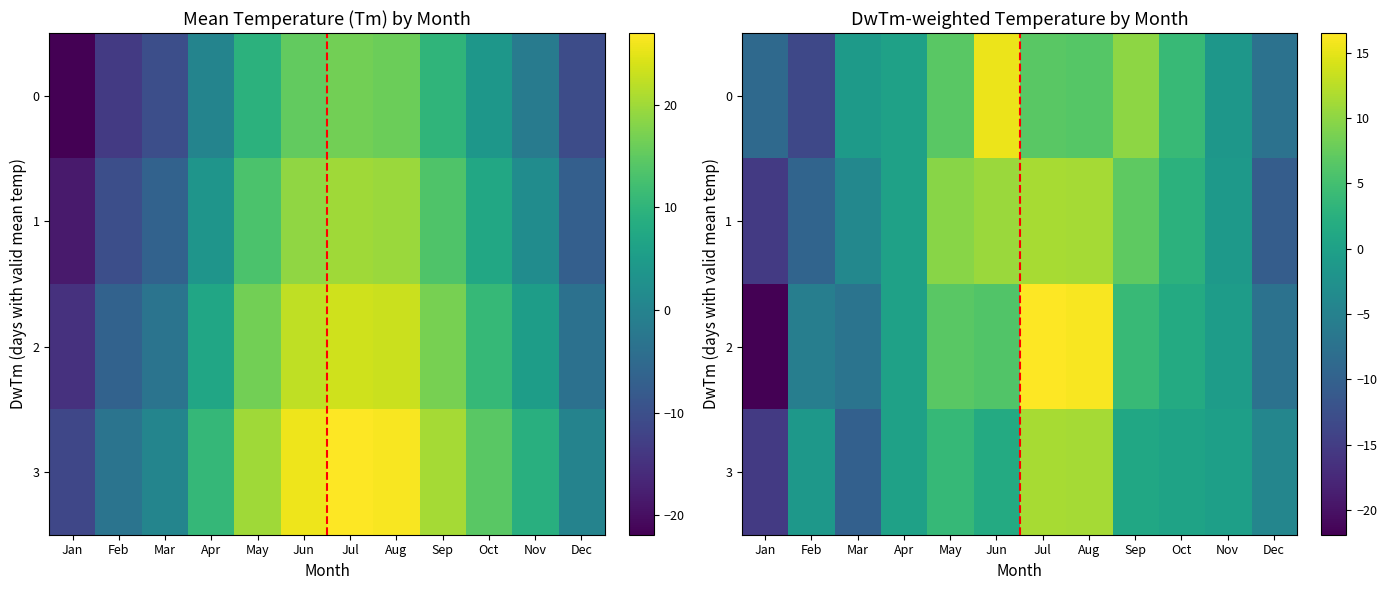

True or false: 1 has a value of -9.5 at Feb.

True